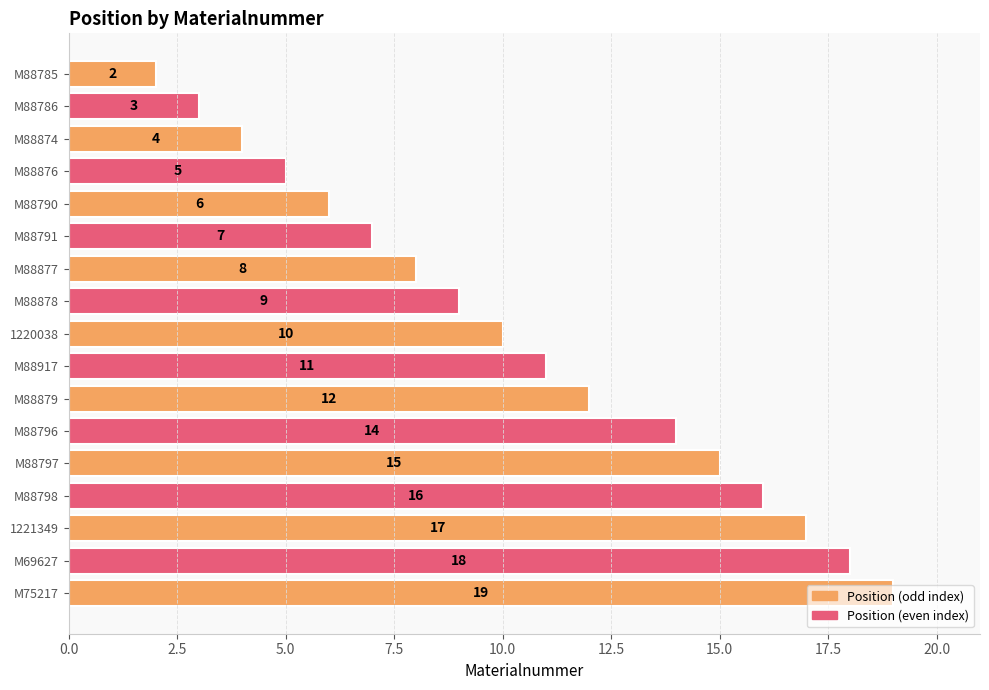

The value at M88878 is 9. True or false?

True